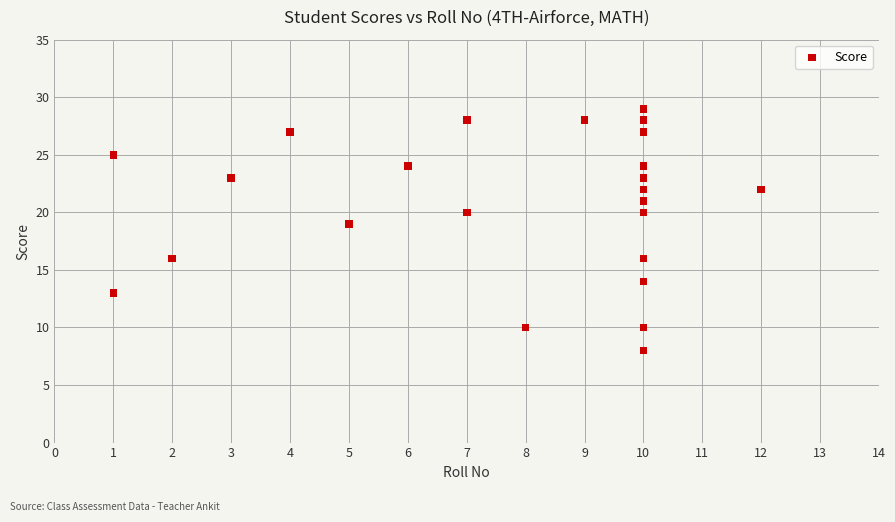

What Y value in the scatter plot is closest to 18?

19